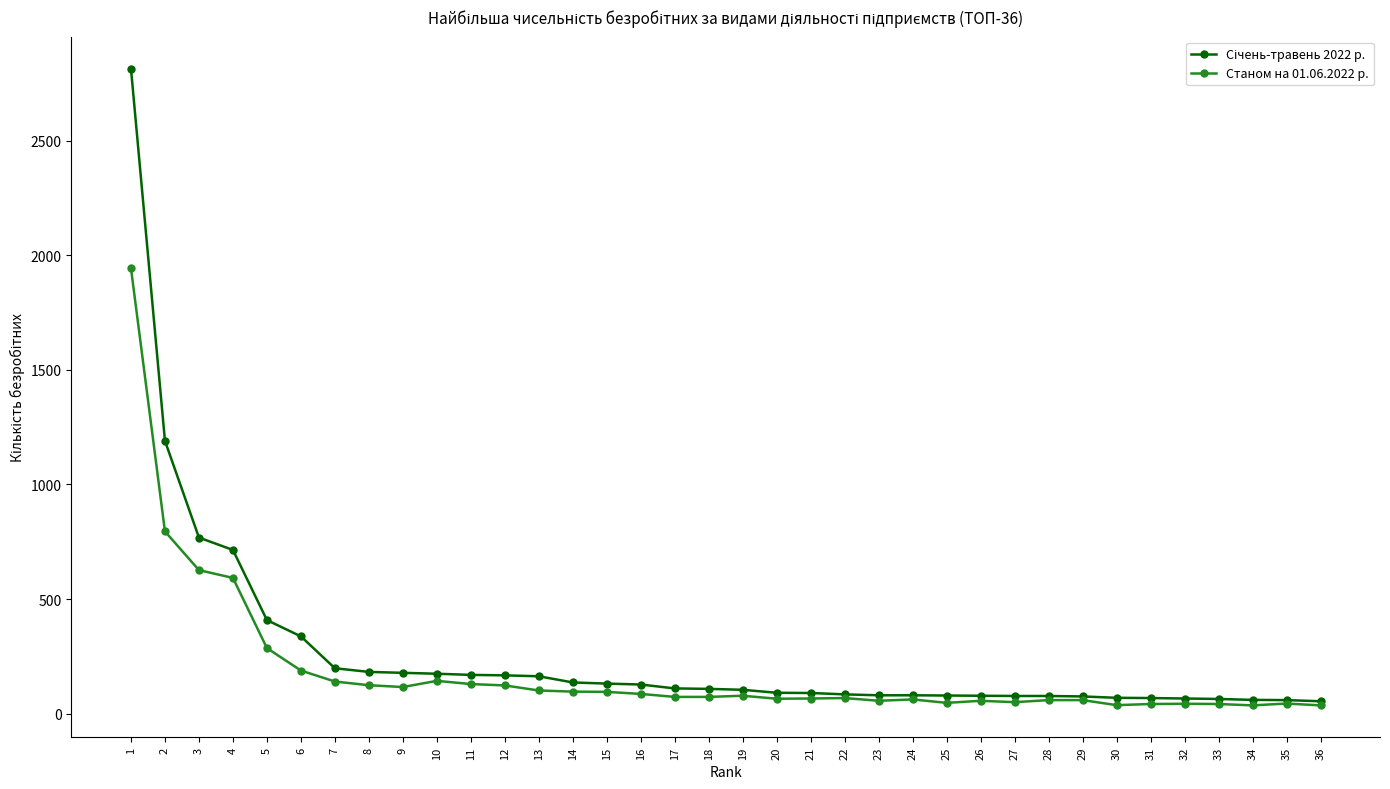

At how many categories does at least one series exceed 1586?

1